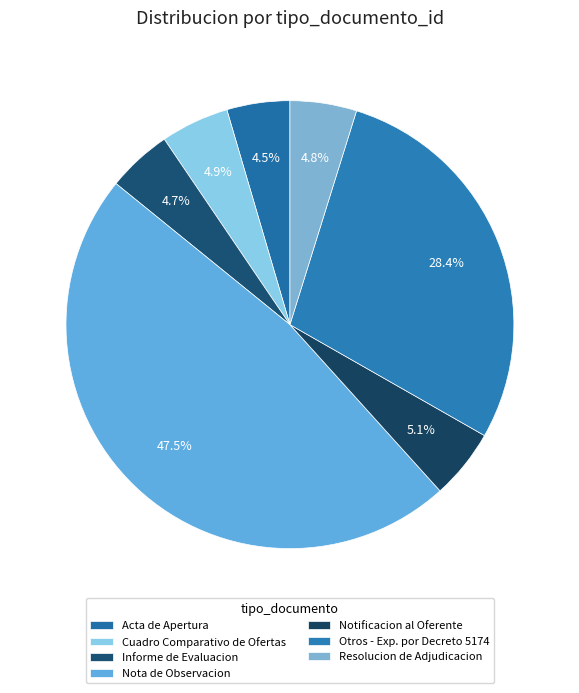

How many slices are in this pie chart?

7